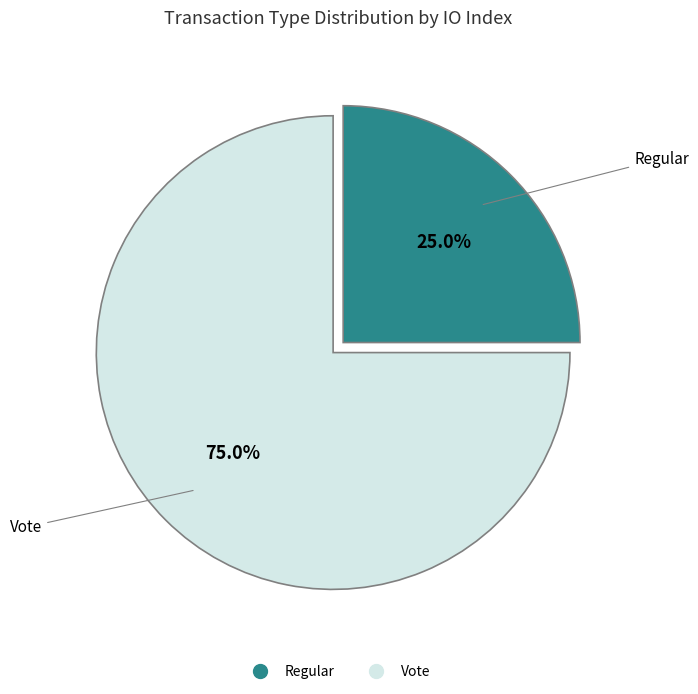

To the nearest percent, what is the difference between the Vote and Regular slice percentages?

50%